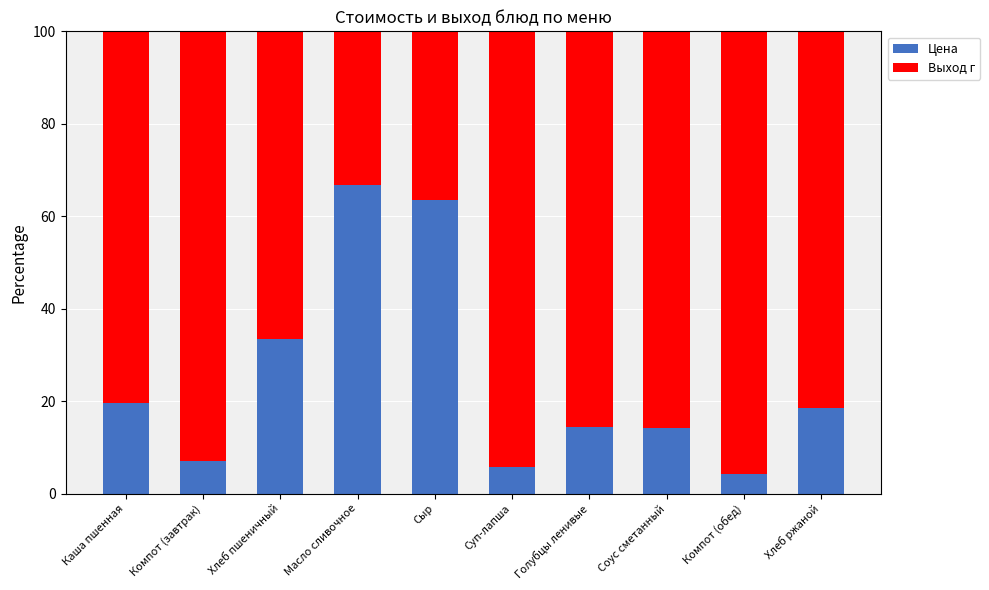

Does the chart contain any negative values?

No